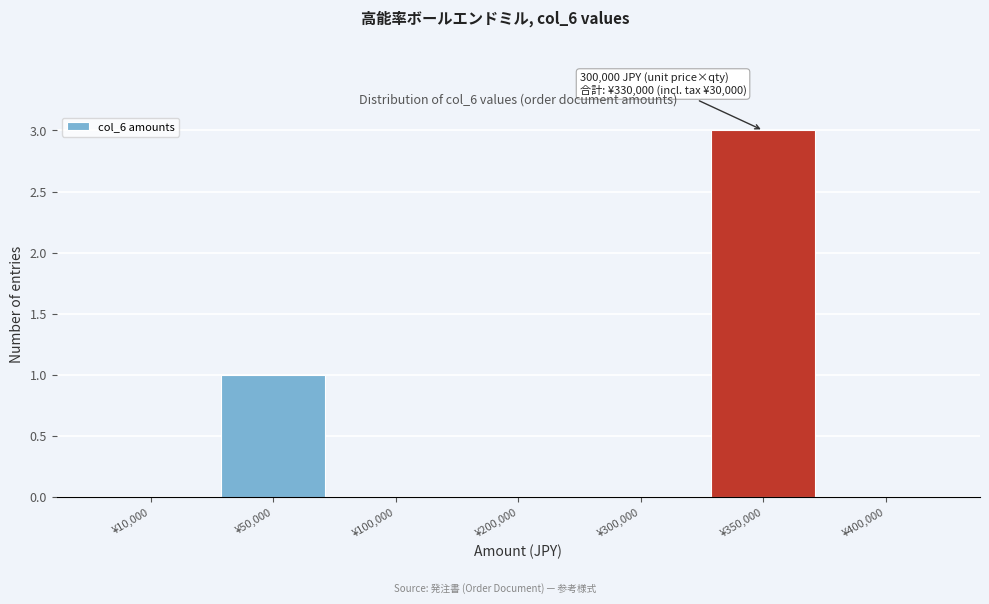

Reading right to left, list all the values displayed in this chart.

¥400,000=0	¥350,000=3	¥300,000=0	¥200,000=0	¥100,000=0	¥50,000=1	¥10,000=0